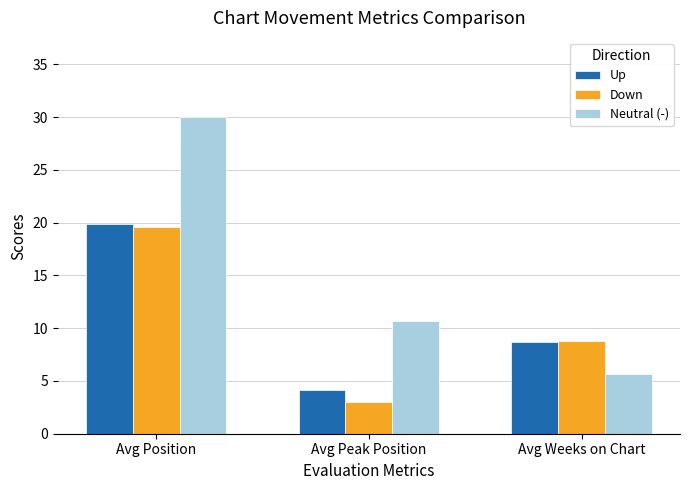

The value of Down at Avg Weeks on Chart is 14.2. True or false?

False